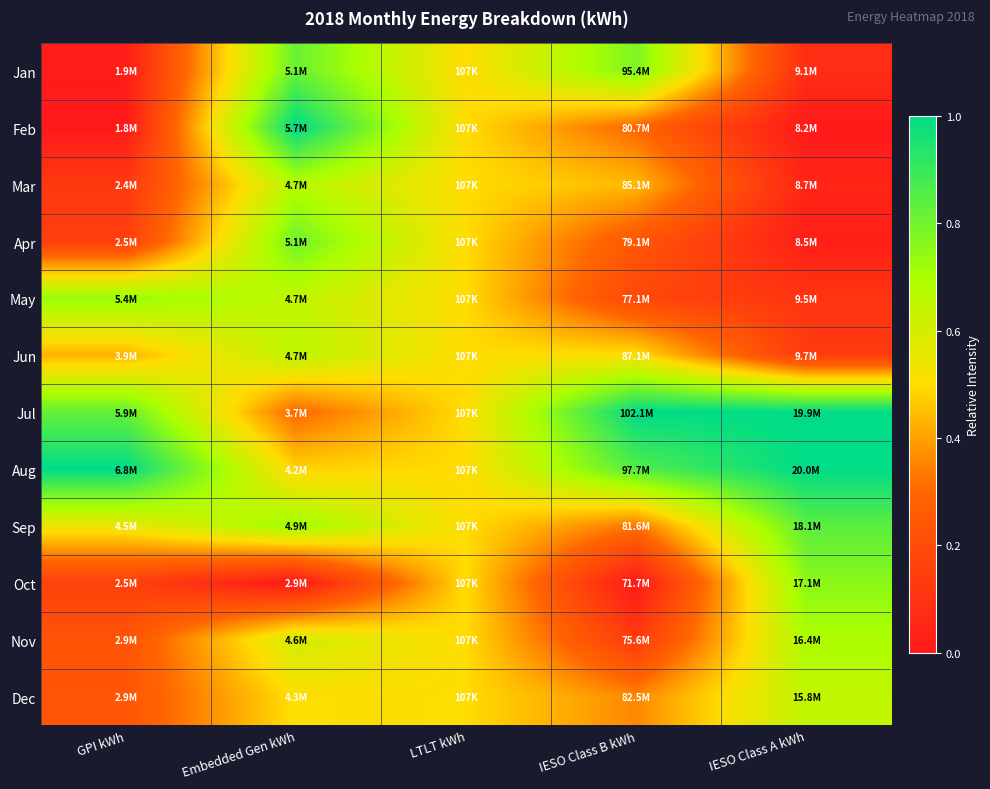

Reading left to right, extract all data points from this chart.

Jan: GPI kWh=0.0	Embedded Gen kWh=0.8	LTLT kWh=0.5	IESO Class B kWh=0.8	IESO Class A kWh=0.1
Feb: GPI kWh=0.0	Embedded Gen kWh=1.0	LTLT kWh=0.5	IESO Class B kWh=0.3	IESO Class A kWh=0.0
Mar: GPI kWh=0.1	Embedded Gen kWh=0.7	LTLT kWh=0.5	IESO Class B kWh=0.4	IESO Class A kWh=0.0
Apr: GPI kWh=0.1	Embedded Gen kWh=0.8	LTLT kWh=0.5	IESO Class B kWh=0.2	IESO Class A kWh=0.0
May: GPI kWh=0.7	Embedded Gen kWh=0.6	LTLT kWh=0.5	IESO Class B kWh=0.2	IESO Class A kWh=0.1
Jun: GPI kWh=0.4	Embedded Gen kWh=0.7	LTLT kWh=0.5	IESO Class B kWh=0.5	IESO Class A kWh=0.1
Jul: GPI kWh=0.8	Embedded Gen kWh=0.3	LTLT kWh=0.5	IESO Class B kWh=1.0	IESO Class A kWh=1.0
Aug: GPI kWh=1.0	Embedded Gen kWh=0.5	LTLT kWh=0.5	IESO Class B kWh=0.9	IESO Class A kWh=1.0
Sep: GPI kWh=0.5	Embedded Gen kWh=0.7	LTLT kWh=0.5	IESO Class B kWh=0.3	IESO Class A kWh=0.8
Oct: GPI kWh=0.2	Embedded Gen kWh=0.0	LTLT kWh=0.5	IESO Class B kWh=0.0	IESO Class A kWh=0.8
Nov: GPI kWh=0.2	Embedded Gen kWh=0.6	LTLT kWh=0.5	IESO Class B kWh=0.1	IESO Class A kWh=0.7
Dec: GPI kWh=0.2	Embedded Gen kWh=0.5	LTLT kWh=0.5	IESO Class B kWh=0.4	IESO Class A kWh=0.6